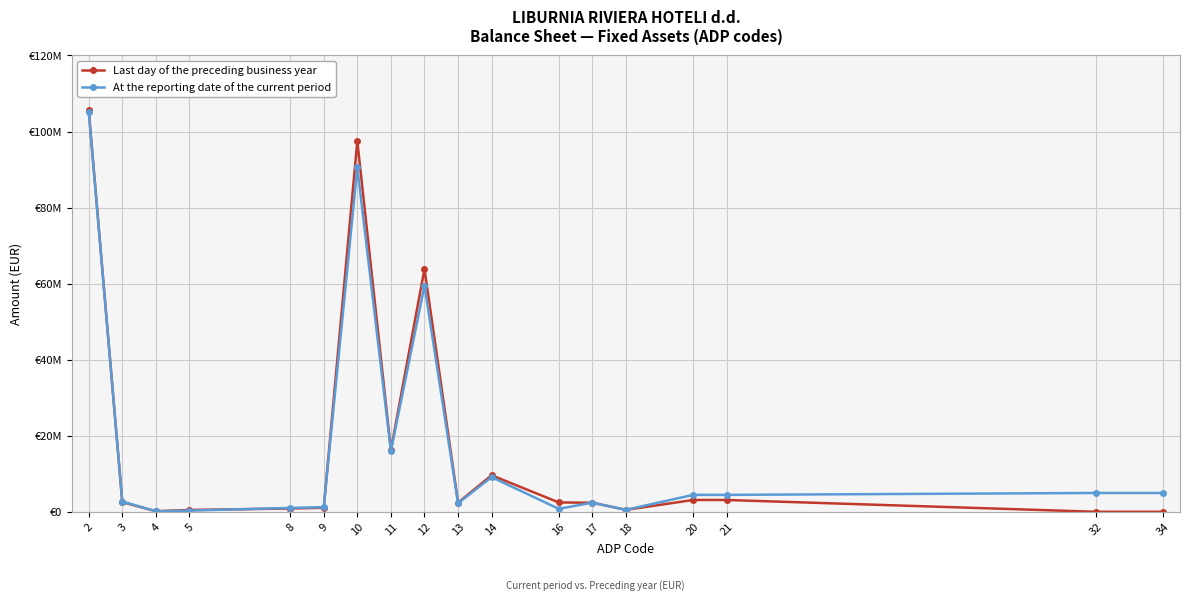

Is this an area chart (filled region under the line)?

No